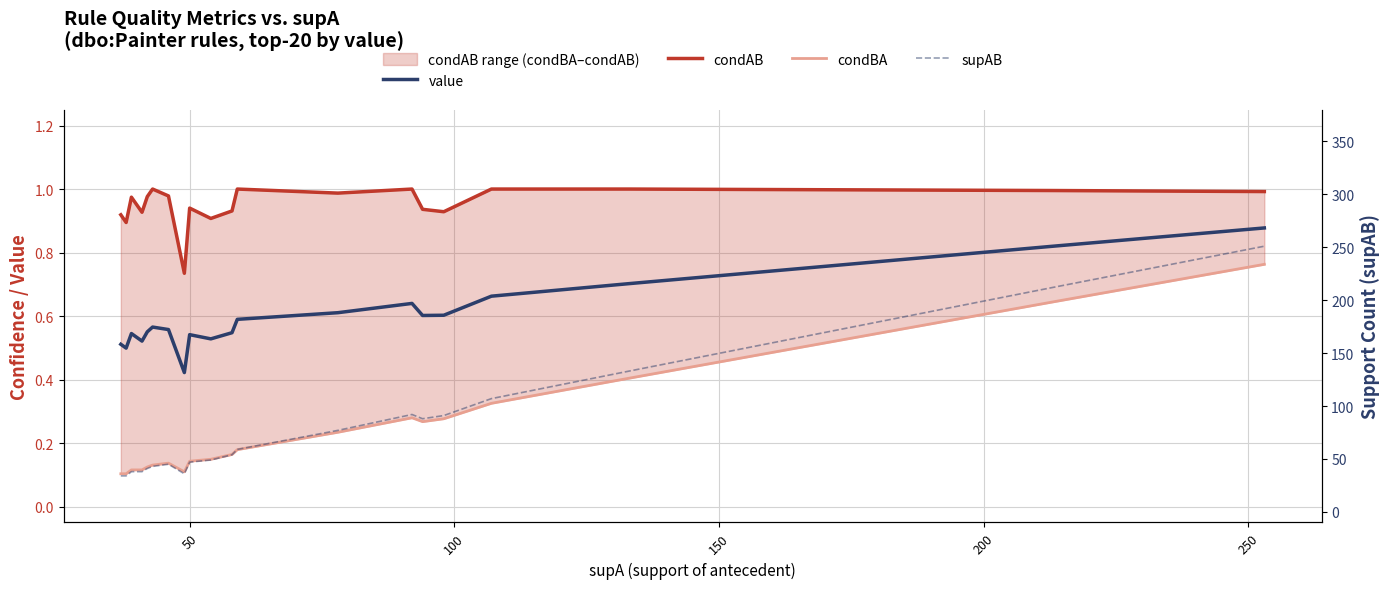

How many lines are shown in the chart?

4